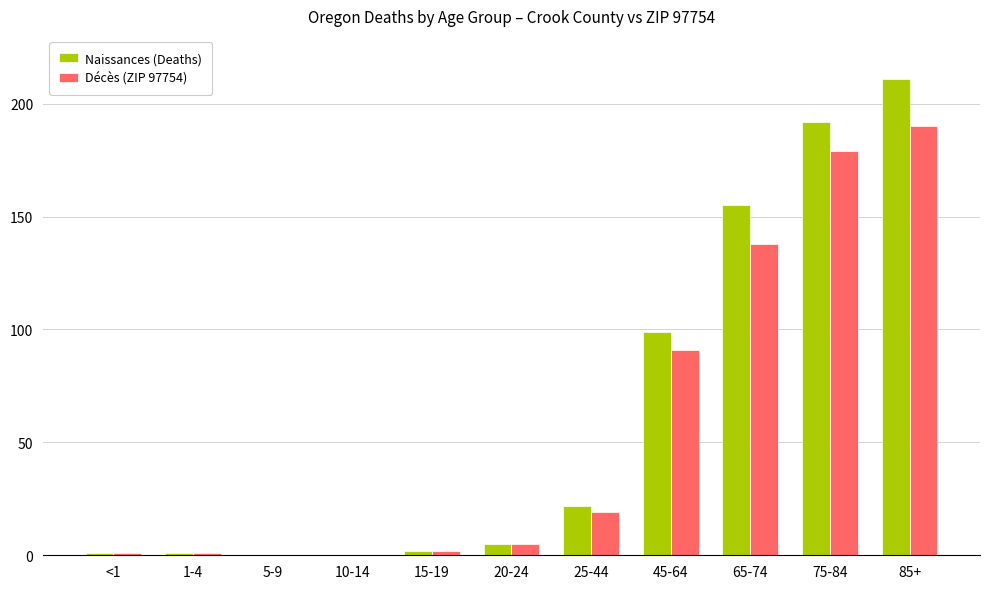

The Naissances (Deaths) series shows 99 at 45-64. True or false?

True